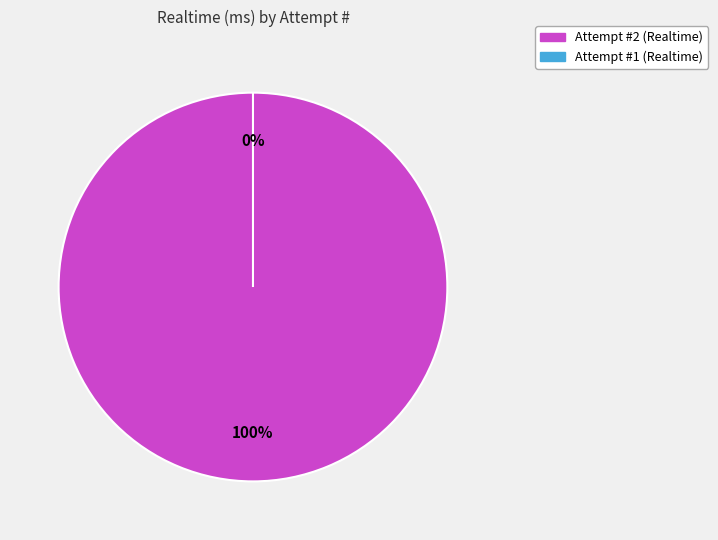

Is it true that 1 is 1% of the pie?

False